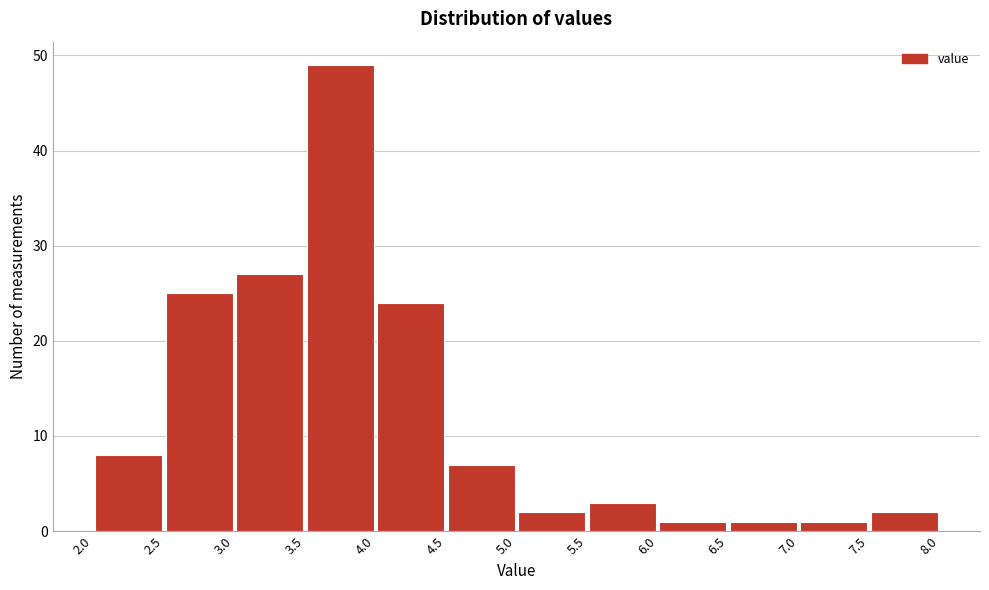

Reading left to right, list every bar in this chart as the range it spans on the x-axis followed by its height. The values are not printed on the chart, so give them approximately, as read against the axis.

2.0 to 2.5: 8
2.5 to 3.0: 25
3.0 to 3.5: 27
3.5 to 4.0: 49
4.0 to 4.5: 24
4.5 to 5.0: 7
5.0 to 5.5: 2
5.5 to 6.0: 3
6.0 to 6.5: 1
6.5 to 7.0: 1
7.0 to 7.5: 1
7.5 to 8.0: 2